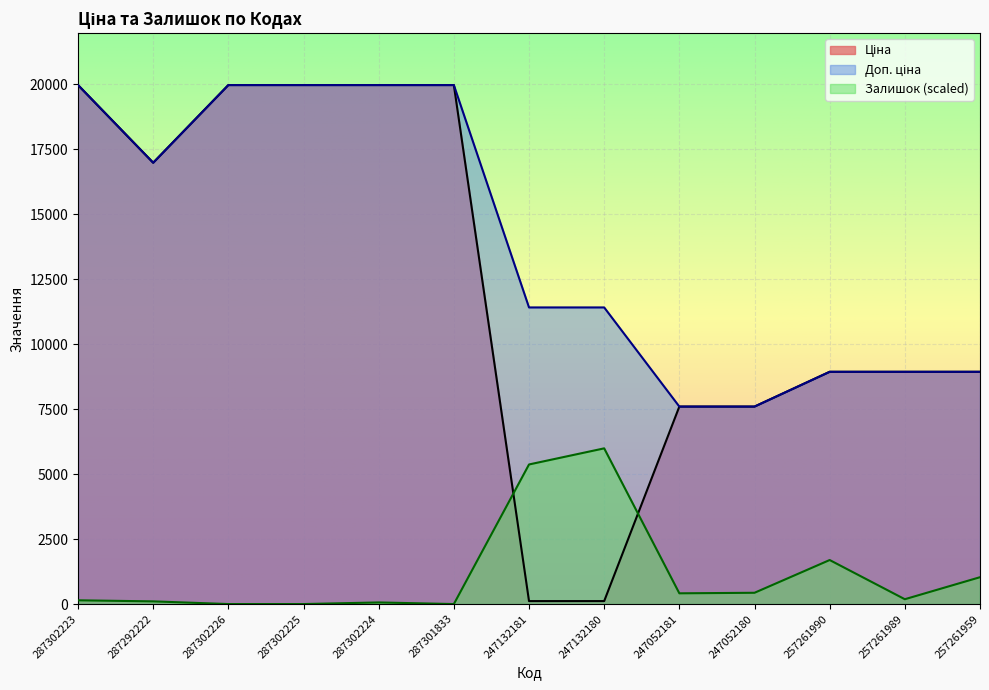

What is the difference between the Залишок values at 287302223 and 257261959?

888.1